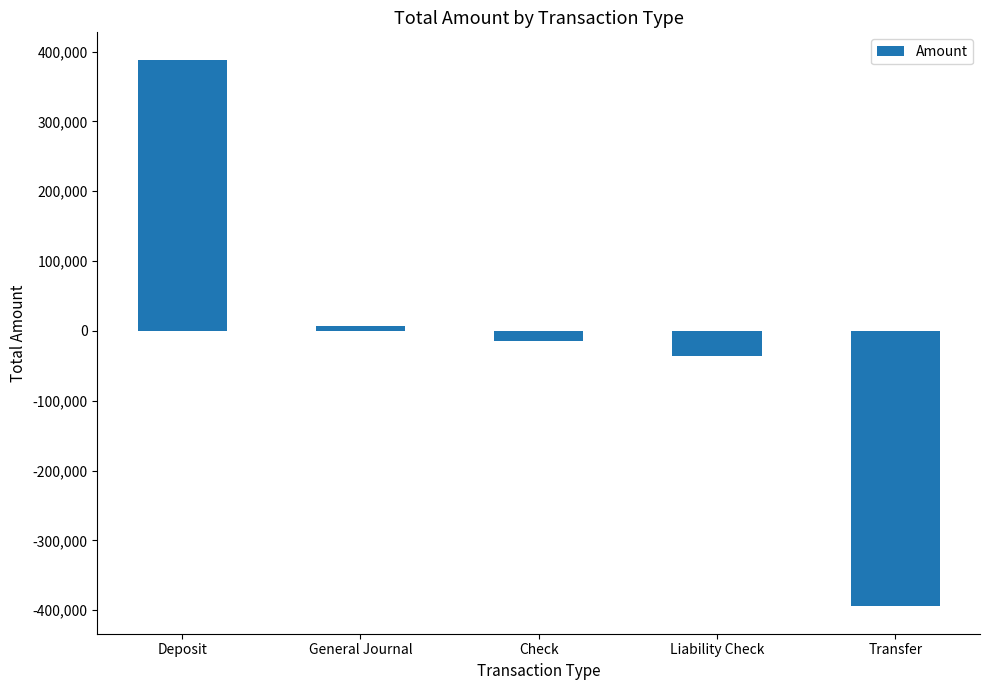

Which label corresponds to the largest value in the chart?

Deposit